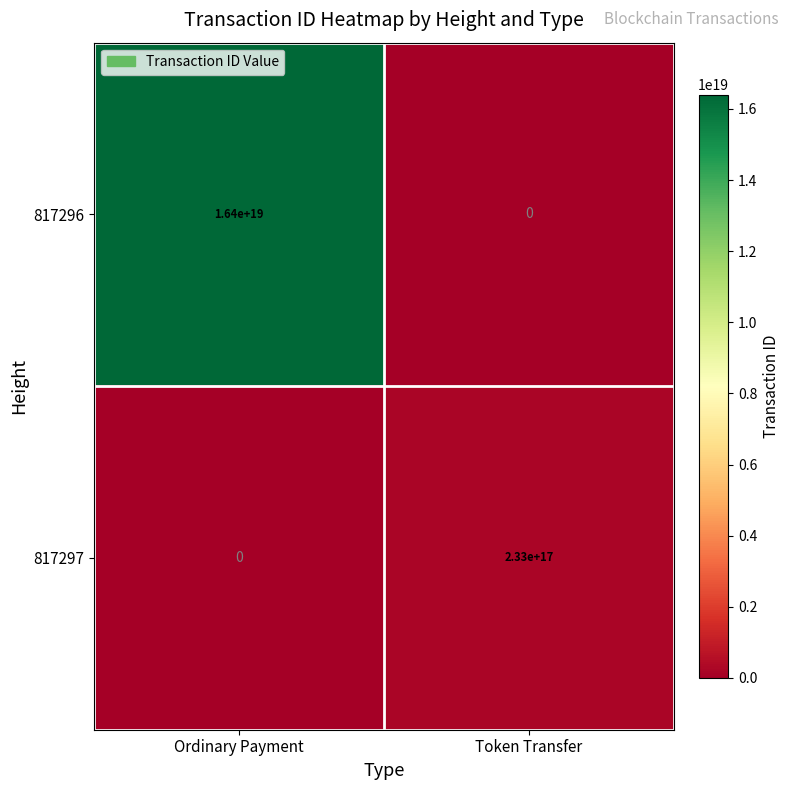

Which series changed the most between Ordinary Payment and Token Transfer?

817296